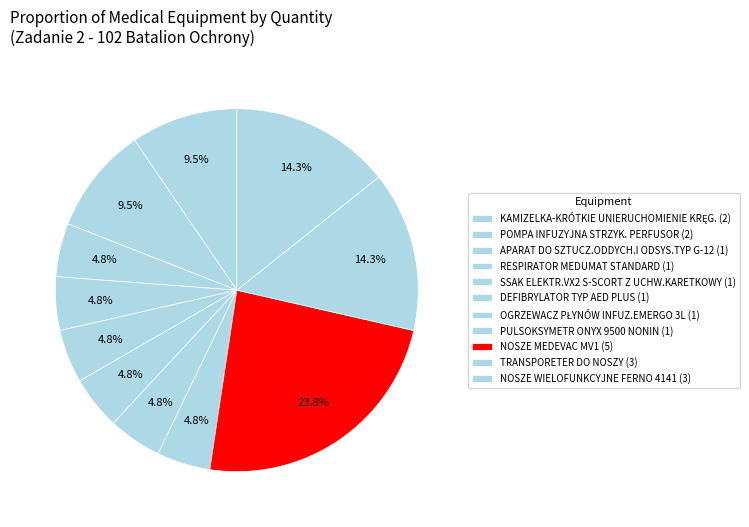

To the nearest percent, what is the difference between the largest and smallest slice percentages?

19%